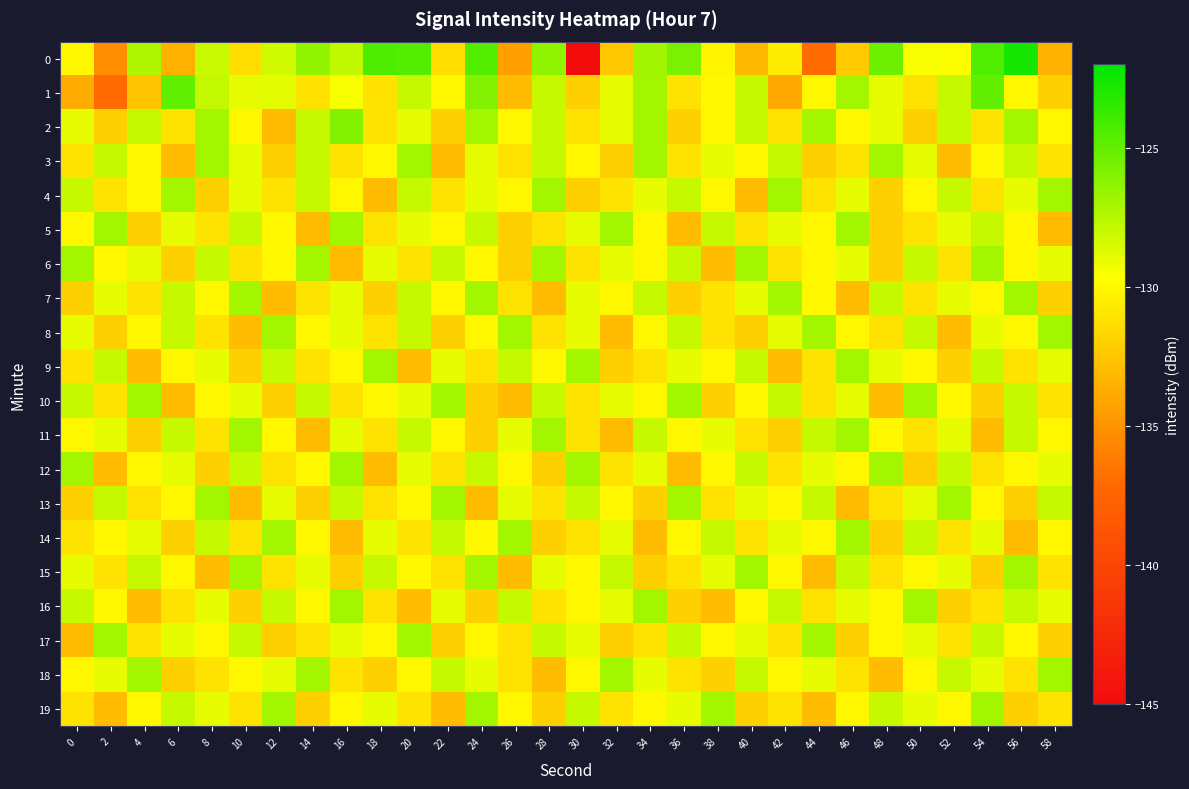

Reading right to left, list all the values displayed in this chart.

0: 58=-133.4	56=-122.7	54=-124.4	52=-129.6	50=-129.5	48=-125.2	46=-132.3	44=-137.0	42=-130.6	40=-133.2	38=-130.2	36=-125.7	34=-126.9	32=-132.5	30=-145.0	28=-126.4	26=-134.4	24=-124.6	22=-131.3	20=-124.6	18=-124.4	16=-127.8	14=-126.5	12=-128.2	10=-131.3	8=-128.1	6=-133.5	4=-127.2	2=-135.4	0=-130.0
1: 58=-132.0	56=-130.0	54=-125.0	52=-128.0	50=-131.0	48=-129.0	46=-127.0	44=-130.0	42=-134.0	40=-128.0	38=-130.0	36=-131.0	34=-127.0	32=-129.0	30=-132.0	28=-128.0	26=-133.0	24=-126.0	22=-130.0	20=-128.0	18=-131.1	16=-129.4	14=-131.1	12=-128.8	10=-129.0	8=-127.8	6=-124.9	4=-132.7	2=-137.1	0=-133.8
2: 58=-130.0	56=-127.0	54=-131.0	52=-128.0	50=-132.0	48=-129.0	46=-130.0	44=-127.0	42=-131.0	40=-128.0	38=-130.0	36=-132.0	34=-127.0	32=-129.0	30=-131.0	28=-128.0	26=-130.0	24=-127.0	22=-132.0	20=-129.0	18=-131.0	16=-126.0	14=-128.0	12=-133.0	10=-130.0	8=-127.0	6=-131.0	4=-128.0	2=-132.0	0=-129.0
3: 58=-131.0	56=-128.0	54=-130.0	52=-133.0	50=-129.0	48=-127.0	46=-131.0	44=-132.0	42=-128.0	40=-130.0	38=-129.0	36=-131.0	34=-127.0	32=-132.0	30=-130.0	28=-128.0	26=-131.0	24=-129.0	22=-133.0	20=-127.0	18=-130.0	16=-131.0	14=-128.0	12=-132.0	10=-129.0	8=-127.0	6=-133.0	4=-130.0	2=-128.0	0=-131.0
4: 58=-127.0	56=-129.0	54=-131.0	52=-128.0	50=-130.0	48=-132.0	46=-129.0	44=-131.0	42=-127.0	40=-133.0	38=-130.0	36=-128.0	34=-129.0	32=-131.0	30=-132.0	28=-127.0	26=-130.0	24=-129.0	22=-131.0	20=-128.0	18=-133.0	16=-130.0	14=-128.0	12=-131.0	10=-129.0	8=-132.0	6=-127.0	4=-130.0	2=-131.0	0=-128.0
5: 58=-133.0	56=-130.0	54=-128.0	52=-129.0	50=-131.0	48=-132.0	46=-127.0	44=-130.0	42=-129.0	40=-131.0	38=-128.0	36=-133.0	34=-130.0	32=-127.0	30=-129.0	28=-131.0	26=-132.0	24=-128.0	22=-130.0	20=-129.0	18=-131.0	16=-127.0	14=-133.0	12=-130.0	10=-128.0	8=-131.0	6=-129.0	4=-132.0	2=-127.0	0=-130.0
6: 58=-129.0	56=-130.0	54=-127.0	52=-131.0	50=-128.0	48=-132.0	46=-129.0	44=-130.0	42=-131.0	40=-127.0	38=-133.0	36=-128.0	34=-130.0	32=-129.0	30=-131.0	28=-127.0	26=-132.0	24=-130.0	22=-128.0	20=-131.0	18=-129.0	16=-133.0	14=-127.0	12=-130.0	10=-131.0	8=-128.0	6=-132.0	4=-129.0	2=-130.0	0=-127.0
7: 58=-132.0	56=-127.0	54=-130.0	52=-129.0	50=-131.0	48=-128.0	46=-133.0	44=-130.0	42=-127.0	40=-129.0	38=-131.0	36=-132.0	34=-128.0	32=-130.0	30=-129.0	28=-133.0	26=-131.0	24=-127.0	22=-130.0	20=-128.0	18=-132.0	16=-129.0	14=-131.0	12=-133.0	10=-127.0	8=-130.0	6=-128.0	4=-131.0	2=-129.0	0=-132.0
8: 58=-127.0	56=-130.0	54=-129.0	52=-133.0	50=-128.0	48=-131.0	46=-130.0	44=-127.0	42=-129.0	40=-132.0	38=-131.0	36=-128.0	34=-130.0	32=-133.0	30=-129.0	28=-131.0	26=-127.0	24=-130.0	22=-132.0	20=-128.0	18=-131.0	16=-129.0	14=-130.0	12=-127.0	10=-133.0	8=-131.0	6=-128.0	4=-130.0	2=-132.0	0=-129.0
9: 58=-129.0	56=-131.0	54=-128.0	52=-132.0	50=-130.0	48=-129.0	46=-127.0	44=-131.0	42=-133.0	40=-128.0	38=-130.0	36=-129.0	34=-131.0	32=-132.0	30=-127.0	28=-130.0	26=-128.0	24=-131.0	22=-129.0	20=-133.0	18=-127.0	16=-130.0	14=-131.0	12=-128.0	10=-132.0	8=-129.0	6=-130.0	4=-133.0	2=-128.0	0=-131.0
10: 58=-131.0	56=-128.0	54=-132.0	52=-130.0	50=-127.0	48=-133.0	46=-129.0	44=-131.0	42=-128.0	40=-130.0	38=-132.0	36=-127.0	34=-130.0	32=-129.0	30=-131.0	28=-128.0	26=-133.0	24=-132.0	22=-127.0	20=-129.0	18=-130.0	16=-131.0	14=-128.0	12=-132.0	10=-129.0	8=-130.0	6=-133.0	4=-127.0	2=-131.0	0=-128.0
11: 58=-130.0	56=-128.0	54=-133.0	52=-129.0	50=-131.0	48=-130.0	46=-127.0	44=-128.0	42=-132.0	40=-131.0	38=-129.0	36=-130.0	34=-128.0	32=-133.0	30=-131.0	28=-127.0	26=-129.0	24=-132.0	22=-130.0	20=-128.0	18=-131.0	16=-129.0	14=-133.0	12=-130.0	10=-127.0	8=-131.0	6=-128.0	4=-132.0	2=-129.0	0=-130.0
12: 58=-129.0	56=-130.0	54=-131.0	52=-128.0	50=-132.0	48=-127.0	46=-130.0	44=-129.0	42=-131.0	40=-128.0	38=-130.0	36=-133.0	34=-129.0	32=-131.0	30=-127.0	28=-132.0	26=-130.0	24=-128.0	22=-131.0	20=-129.0	18=-133.0	16=-127.0	14=-130.0	12=-131.0	10=-128.0	8=-132.0	6=-129.0	4=-130.0	2=-133.0	0=-127.0
13: 58=-128.0	56=-132.0	54=-130.0	52=-127.0	50=-129.0	48=-131.0	46=-133.0	44=-128.0	42=-130.0	40=-129.0	38=-131.0	36=-127.0	34=-132.0	32=-130.0	30=-128.0	28=-131.0	26=-129.0	24=-133.0	22=-127.0	20=-130.0	18=-131.0	16=-128.0	14=-132.0	12=-129.0	10=-133.0	8=-127.0	6=-130.0	4=-131.0	2=-128.0	0=-132.0
14: 58=-130.0	56=-133.0	54=-129.0	52=-131.0	50=-128.0	48=-132.0	46=-127.0	44=-130.0	42=-129.0	40=-131.0	38=-128.0	36=-130.0	34=-133.0	32=-129.0	30=-131.0	28=-132.0	26=-127.0	24=-130.0	22=-128.0	20=-131.0	18=-129.0	16=-133.0	14=-130.0	12=-127.0	10=-131.0	8=-128.0	6=-132.0	4=-129.0	2=-130.0	0=-131.0
15: 58=-131.0	56=-127.0	54=-132.0	52=-129.0	50=-130.0	48=-131.0	46=-128.0	44=-133.0	42=-130.0	40=-127.0	38=-129.0	36=-131.0	34=-132.0	32=-128.0	30=-130.0	28=-129.0	26=-133.0	24=-127.0	22=-131.0	20=-130.0	18=-128.0	16=-132.0	14=-129.0	12=-131.0	10=-127.0	8=-133.0	6=-130.0	4=-128.0	2=-131.0	0=-129.0
16: 58=-129.0	56=-128.0	54=-131.0	52=-132.0	50=-127.0	48=-130.0	46=-129.0	44=-131.0	42=-128.0	40=-130.0	38=-133.0	36=-132.0	34=-127.0	32=-129.0	30=-130.0	28=-131.0	26=-128.0	24=-132.0	22=-129.0	20=-133.0	18=-131.0	16=-127.0	14=-130.0	12=-128.0	10=-132.0	8=-129.0	6=-131.0	4=-133.0	2=-130.0	0=-128.0
17: 58=-132.0	56=-130.0	54=-128.0	52=-131.0	50=-129.0	48=-130.0	46=-132.0	44=-127.0	42=-131.0	40=-129.0	38=-130.0	36=-128.0	34=-131.0	32=-132.0	30=-129.0	28=-128.0	26=-131.0	24=-130.0	22=-132.0	20=-127.0	18=-130.0	16=-129.0	14=-131.0	12=-132.0	10=-128.0	8=-130.0	6=-129.0	4=-131.0	2=-127.0	0=-133.0
18: 58=-127.0	56=-131.0	54=-129.0	52=-128.0	50=-130.0	48=-133.0	46=-131.0	44=-129.0	42=-130.0	40=-128.0	38=-132.0	36=-131.0	34=-129.0	32=-127.0	30=-130.0	28=-133.0	26=-131.0	24=-129.0	22=-128.0	20=-130.0	18=-132.0	16=-131.0	14=-127.0	12=-129.0	10=-130.0	8=-131.0	6=-132.0	4=-127.0	2=-129.0	0=-130.0
19: 58=-131.0	56=-132.0	54=-127.0	52=-130.0	50=-129.0	48=-128.0	46=-130.0	44=-133.0	42=-131.0	40=-132.0	38=-127.0	36=-129.0	34=-130.0	32=-131.0	30=-128.0	28=-132.0	26=-130.0	24=-127.0	22=-133.0	20=-131.0	18=-129.0	16=-130.0	14=-132.0	12=-127.0	10=-131.0	8=-129.0	6=-128.0	4=-130.0	2=-133.0	0=-131.0